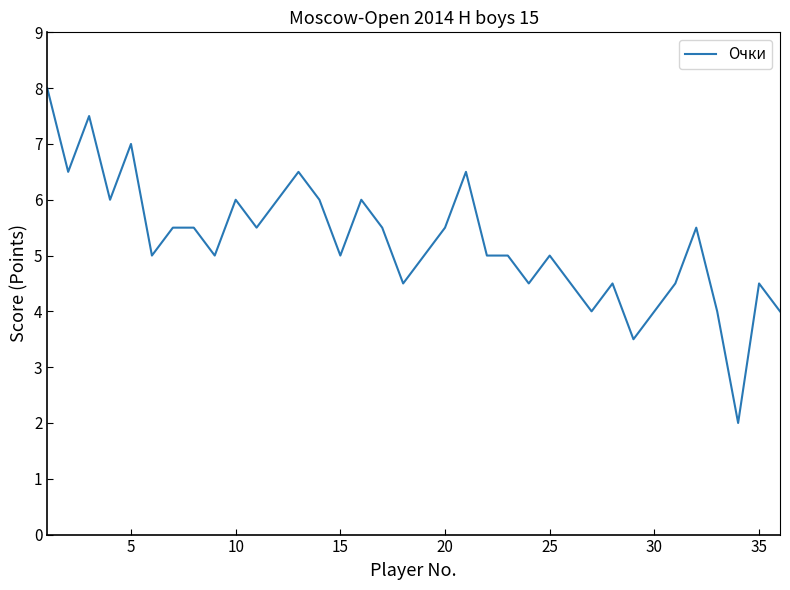

What is the difference between the maximum and minimum values?

6.0